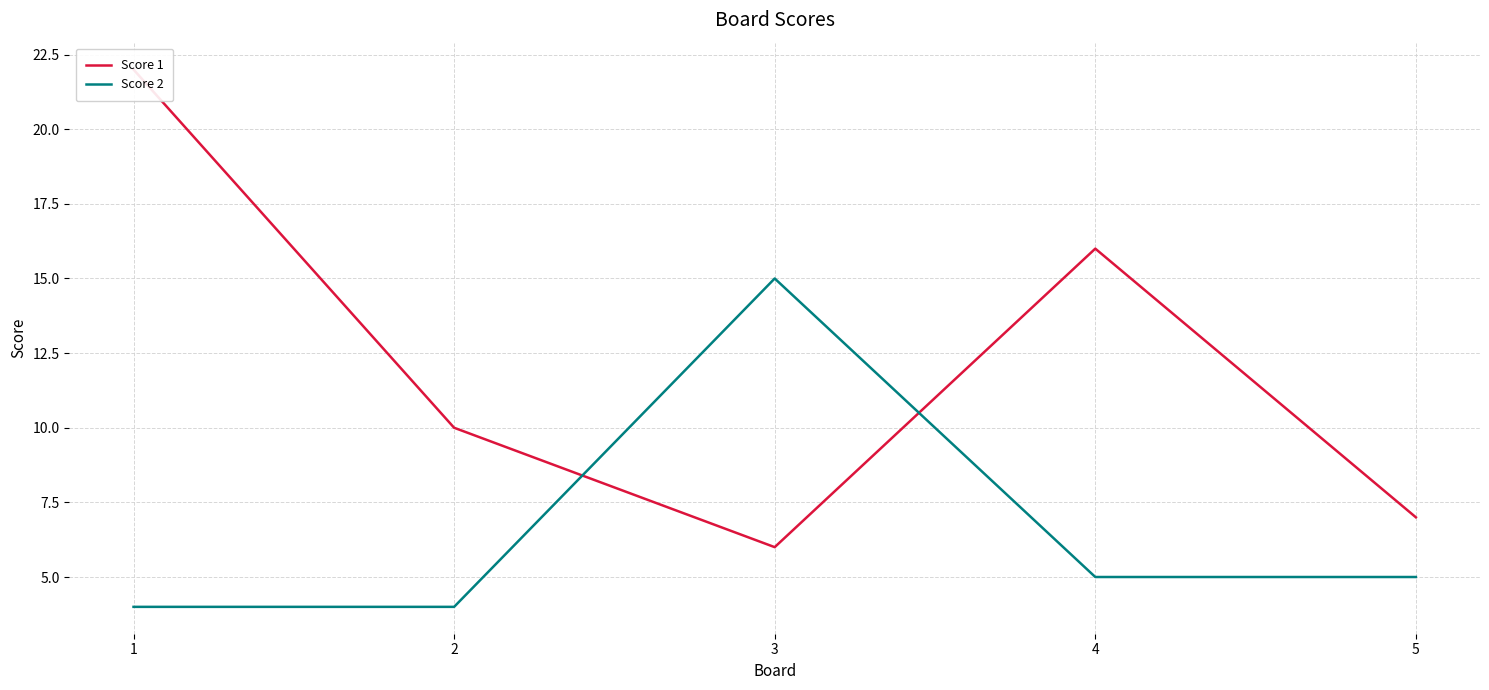

What is the average value of the Score 2 series?

7